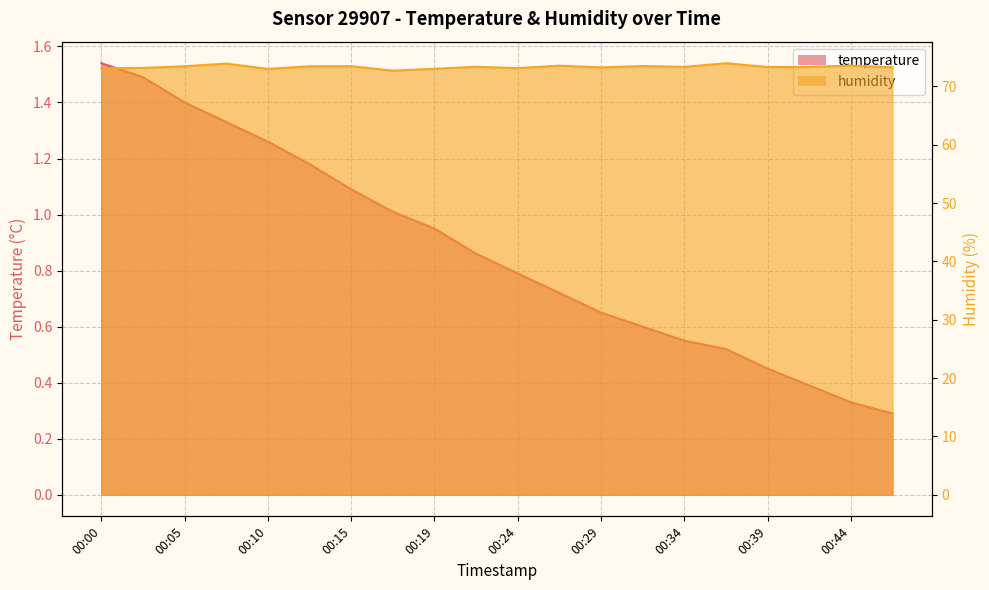

True or false: temperature and humidity cross at least once.

False